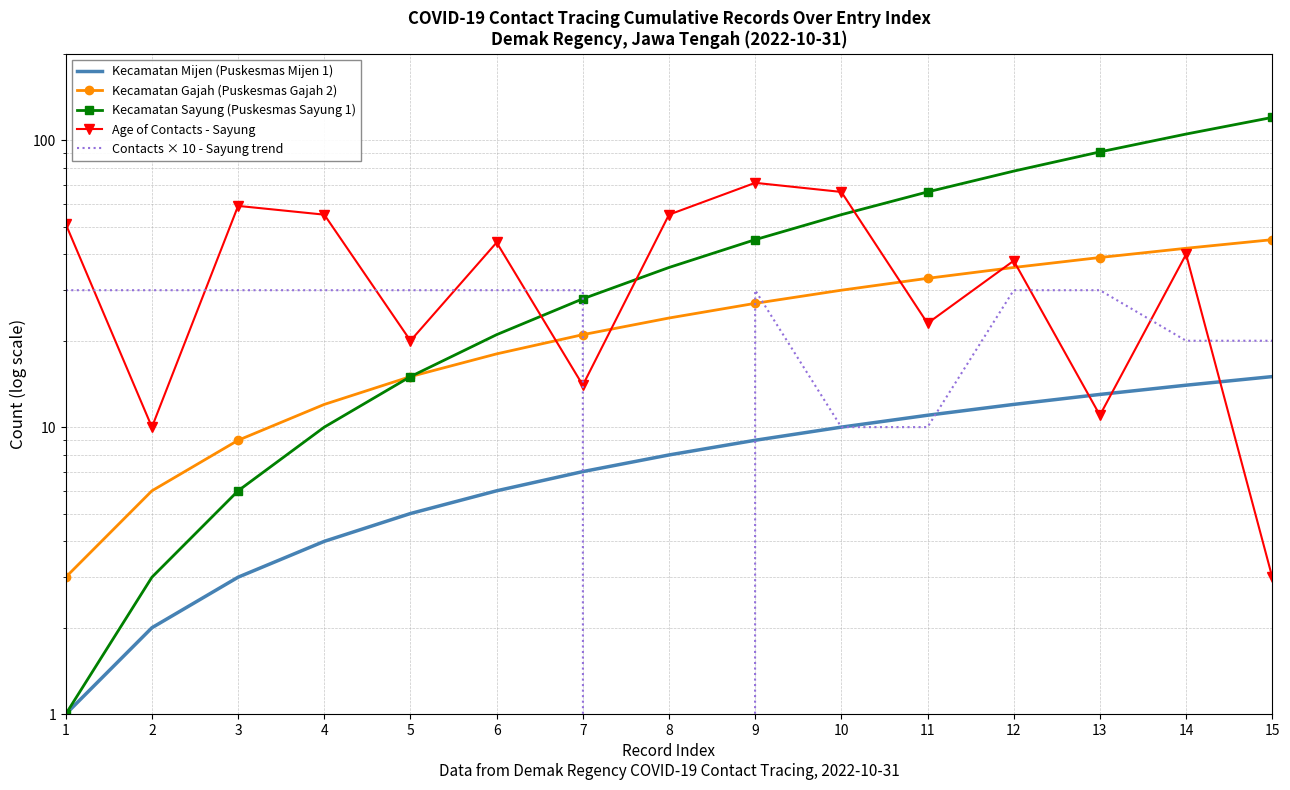

What is the difference between the maximum and minimum values in the Age of Contacts - Sayung series?

68